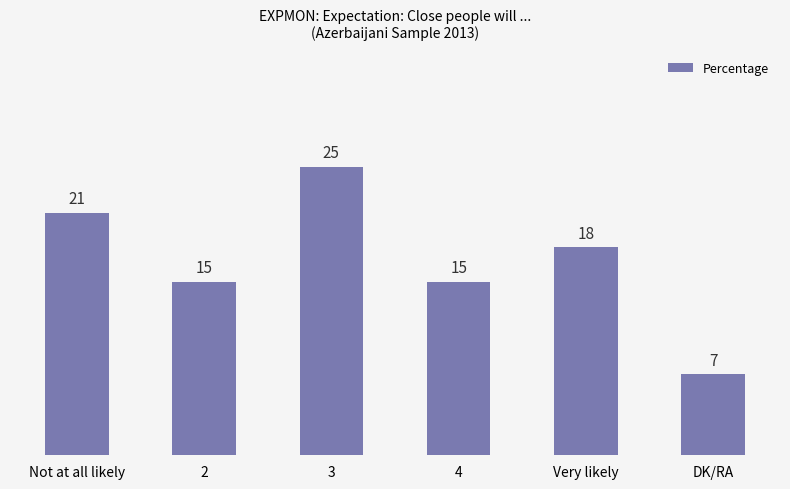

How many bars are there in total?

6